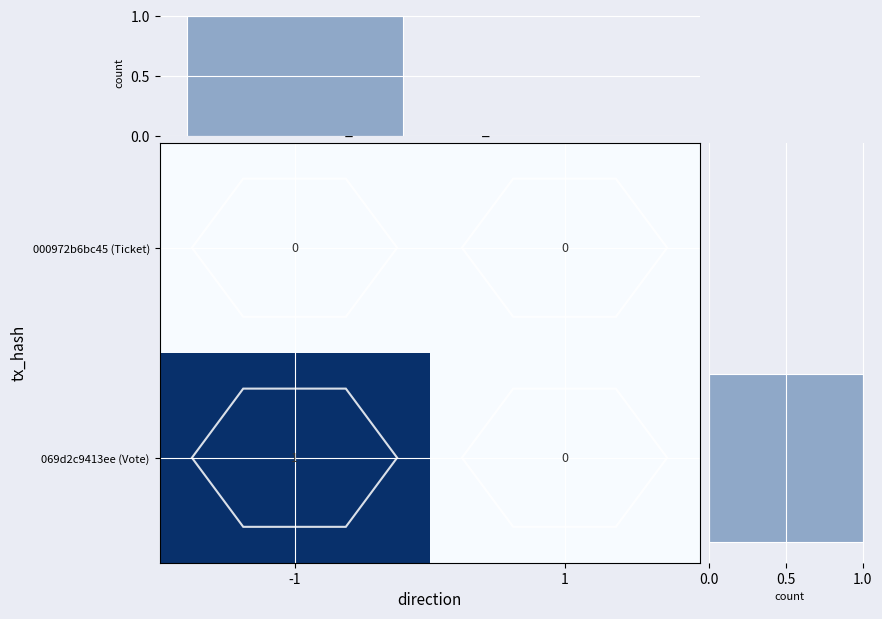

What is the sum of all row_io_sum values?

1